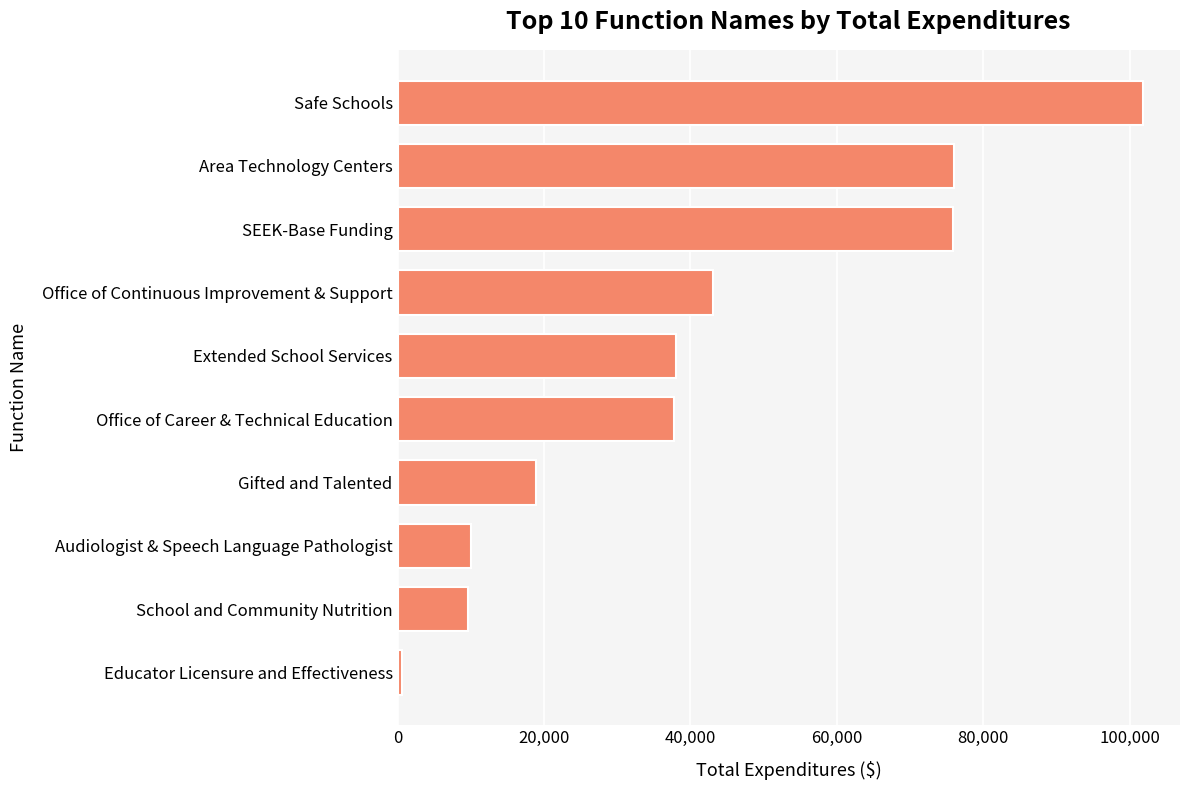

How many bars are there in total?

10